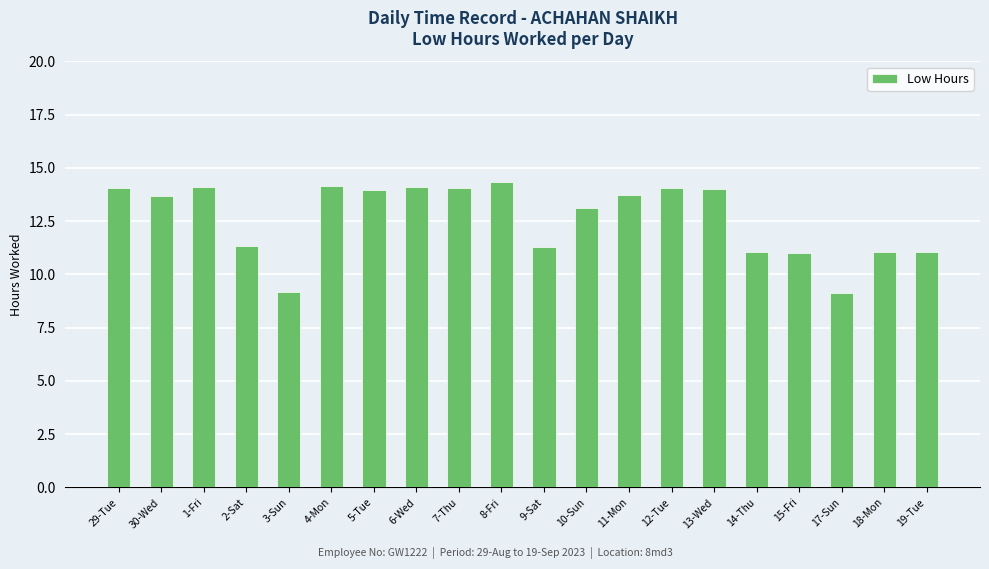

At which label does the data first exceed 13?

29-Tue